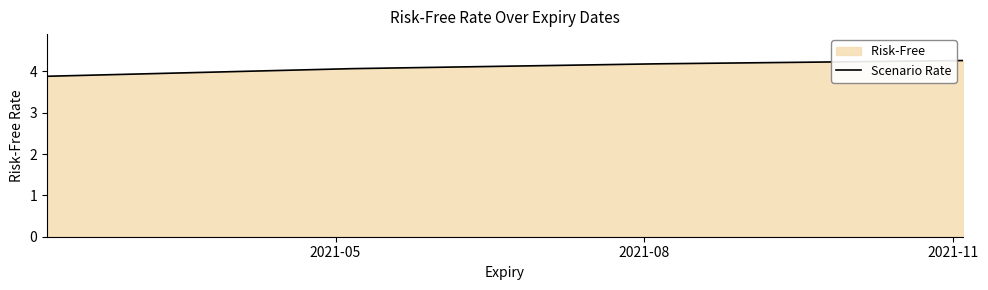

What is the sum of all values?

16.4